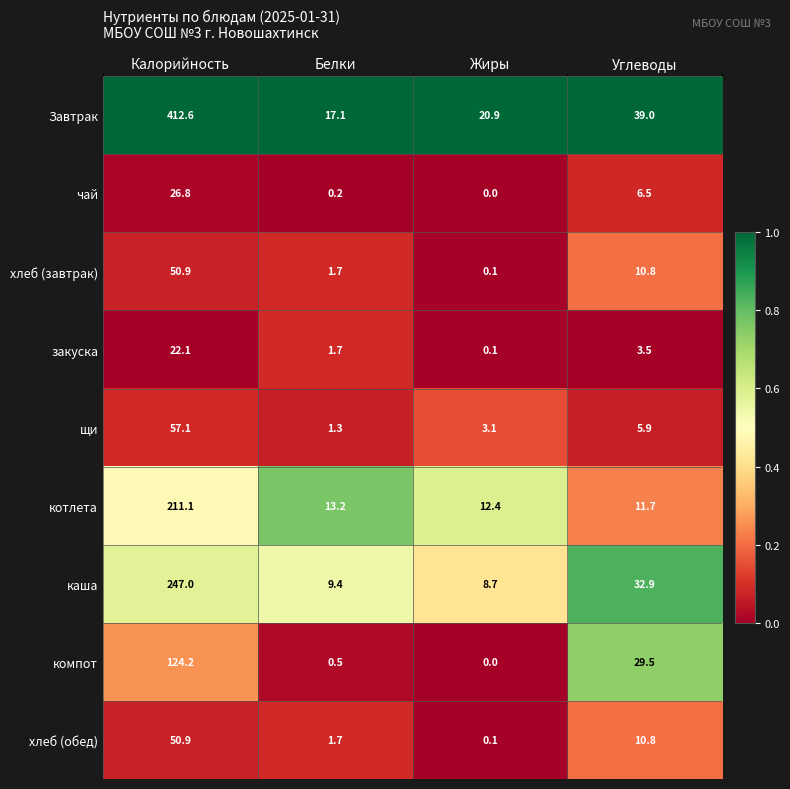

How many series are shown in this chart?

9